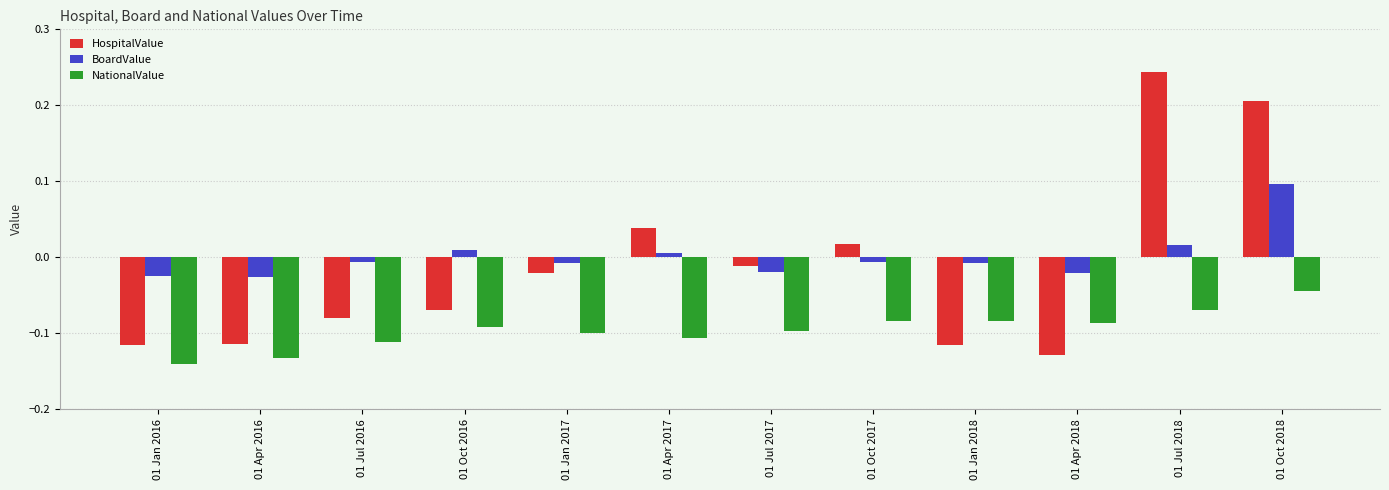

What is the difference between the maximum and second lowest values in the BoardValue series?

0.1